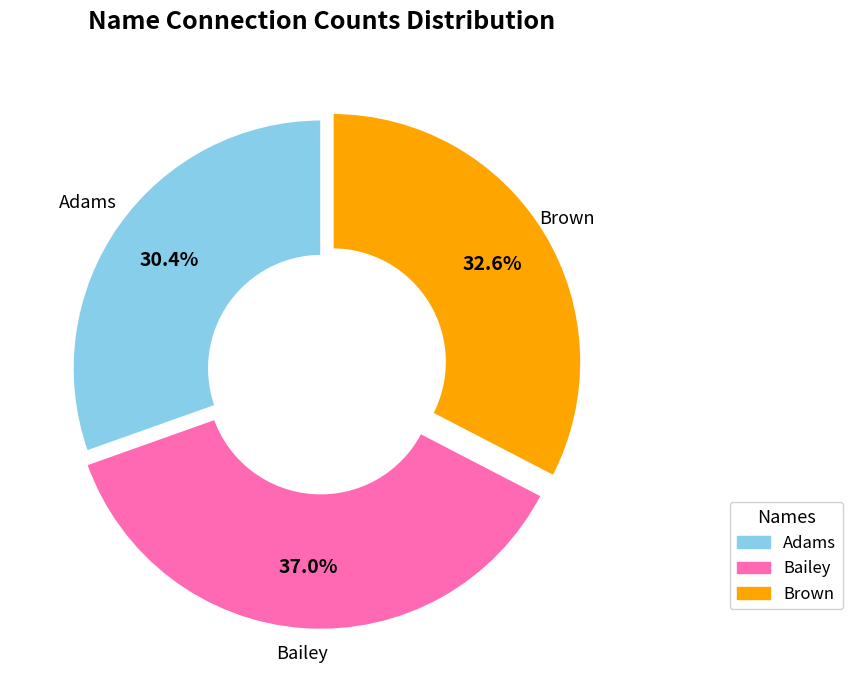

Is Brown the majority of the pie?

No